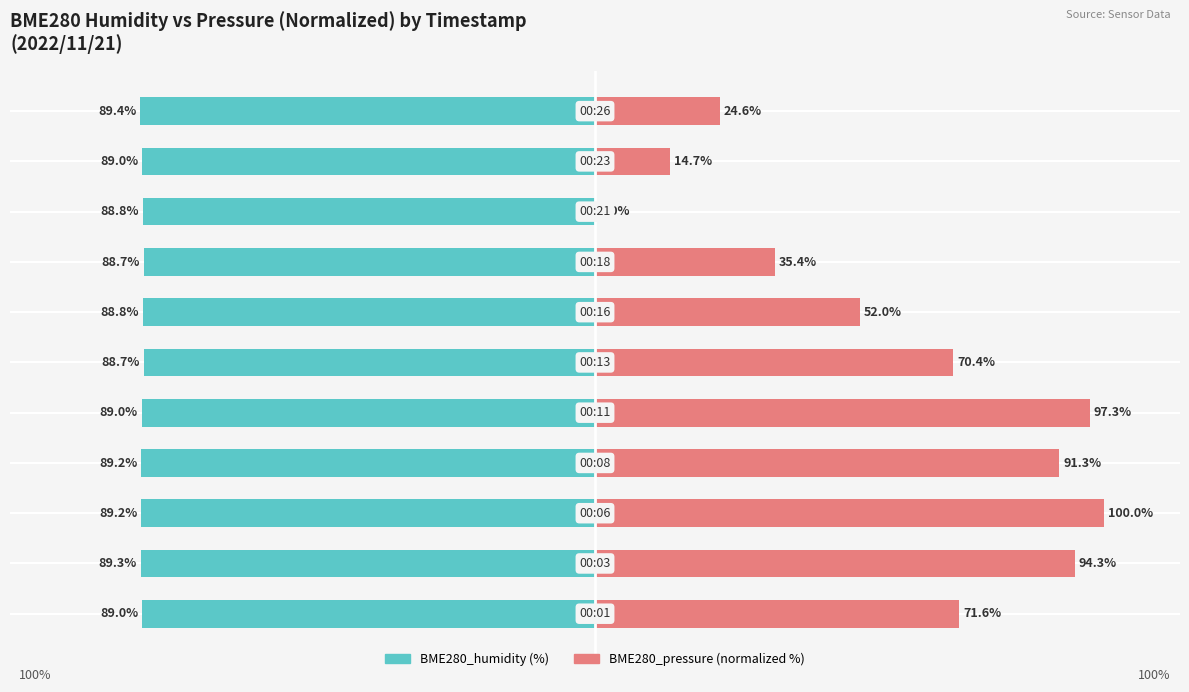

Does the chart contain stacked bars?

No